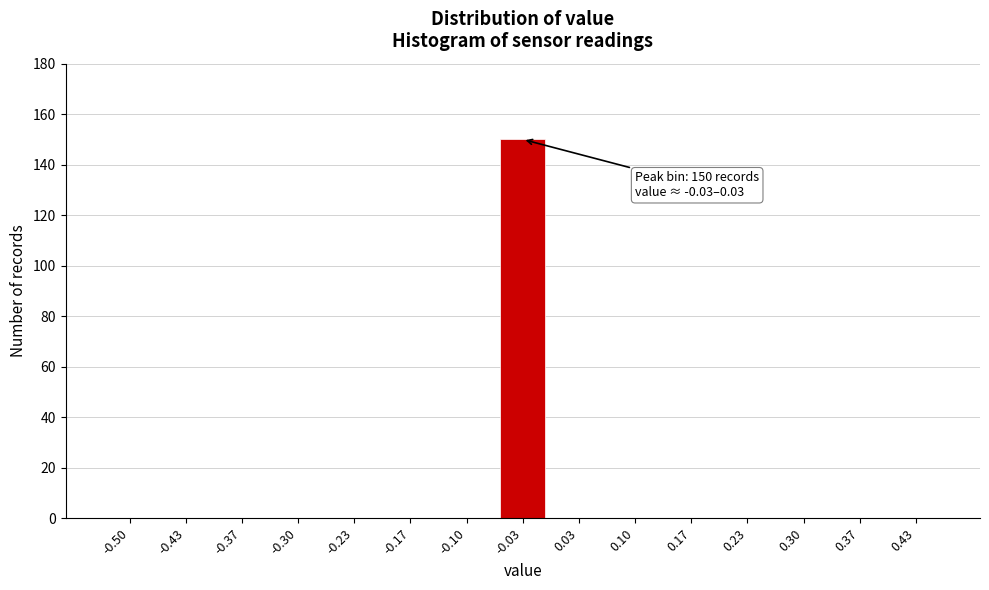

Reading left to right, extract all data points from this chart.

-0.50=0	-0.43=0	-0.37=0	-0.30=0	-0.23=0	-0.17=0	-0.10=0	-0.03=150	0.03=0	0.10=0	0.17=0	0.23=0	0.30=0	0.37=0	0.43=0